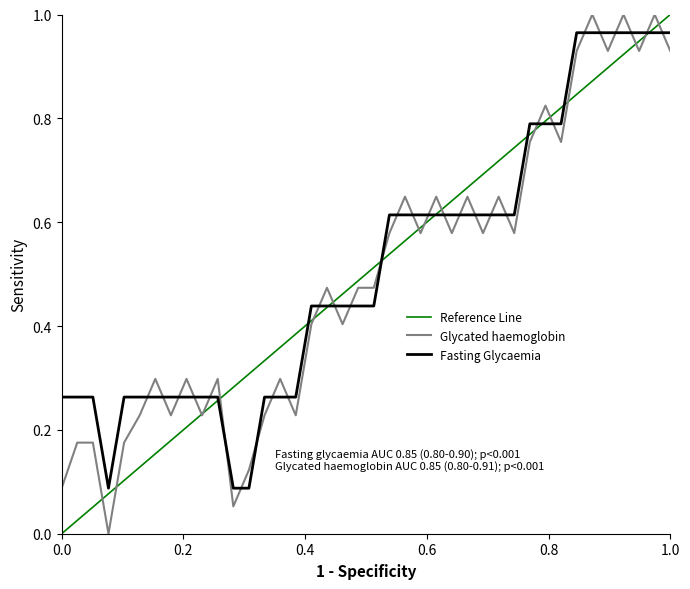

After their last crossing, which series has the higher values: Glycated haemoglobin or Fasting Glycaemia?

Fasting Glycaemia